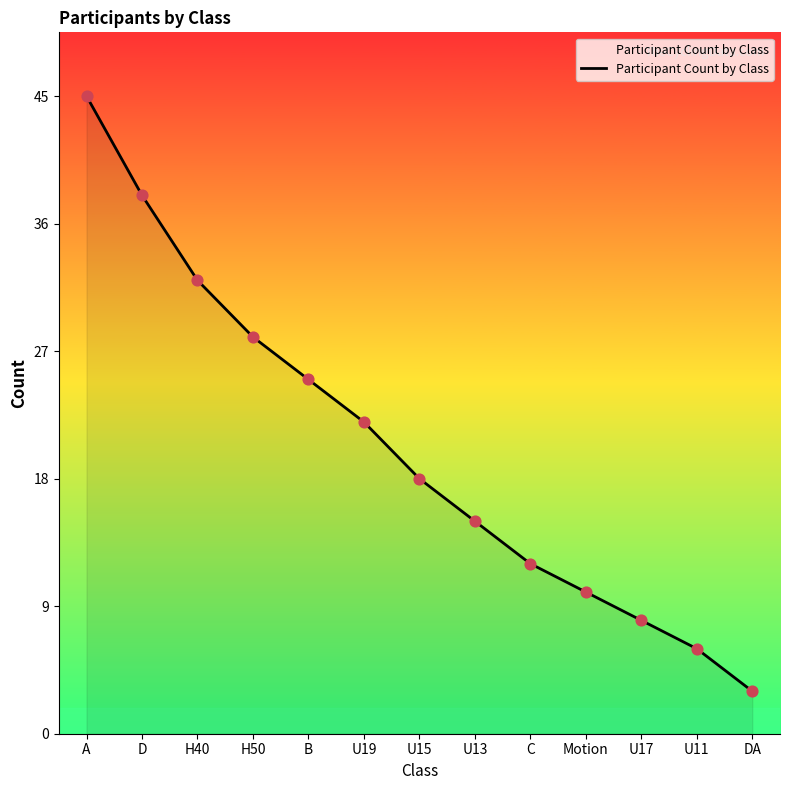

What is the change in value from U19 to DA?

-19